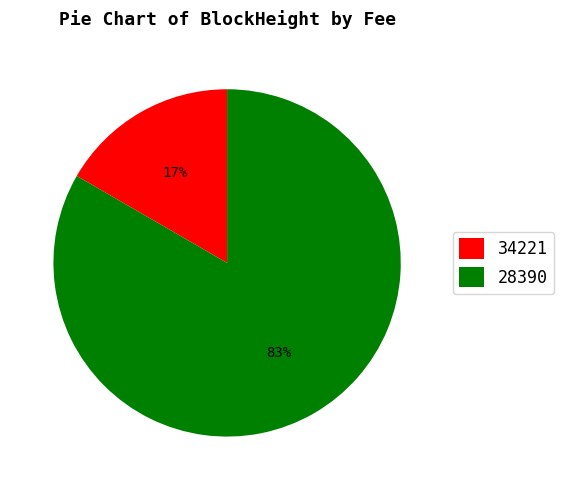

Rank the categories by value from highest to lowest.

28390, 34221